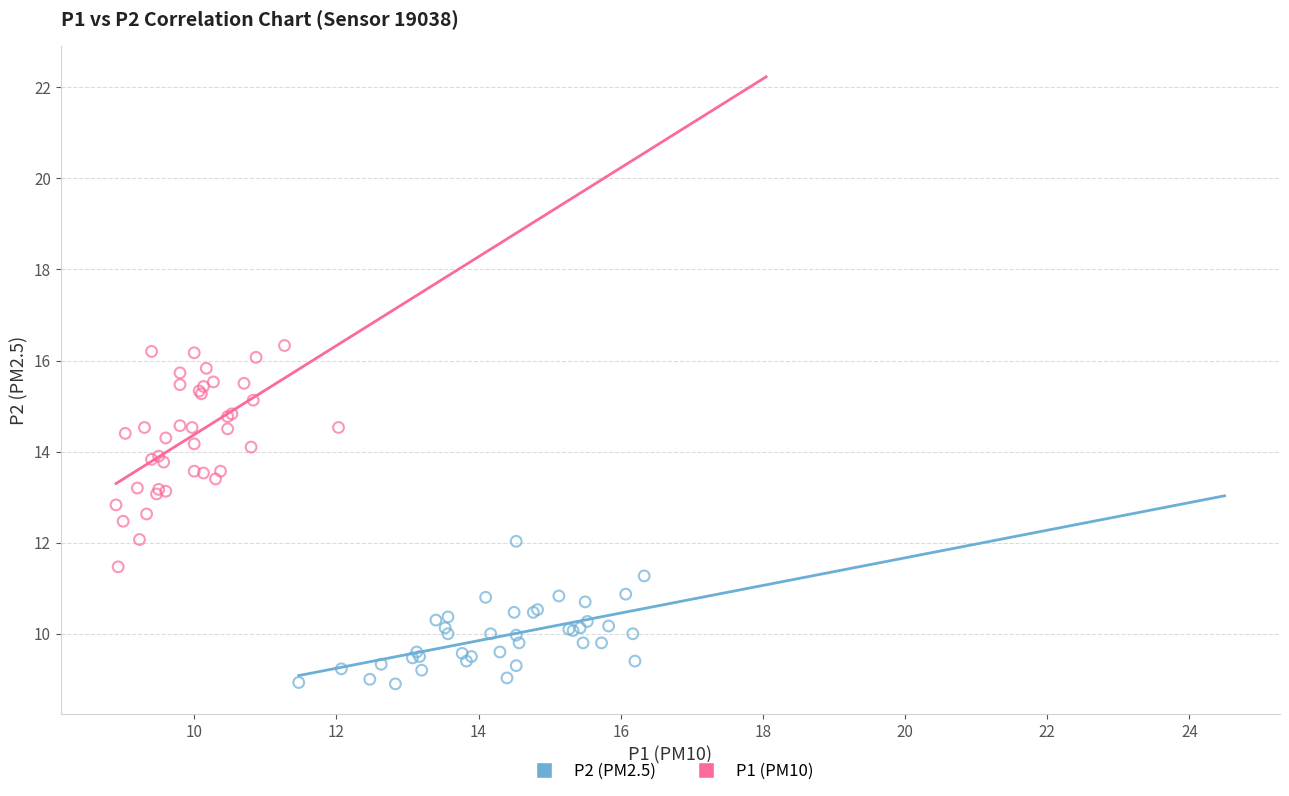

Which series contains the lowest Y value?

P2 (PM2.5)